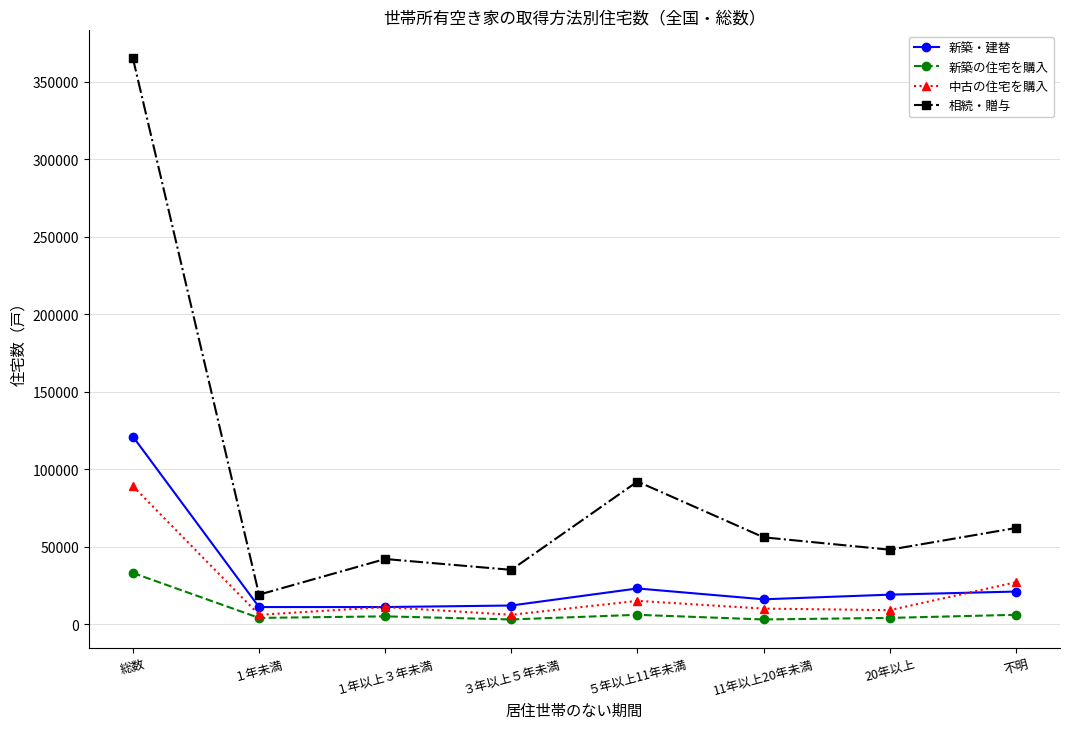

Between 総数 and ５年以上11年未満, which series saw the biggest shift?

相続・贈与